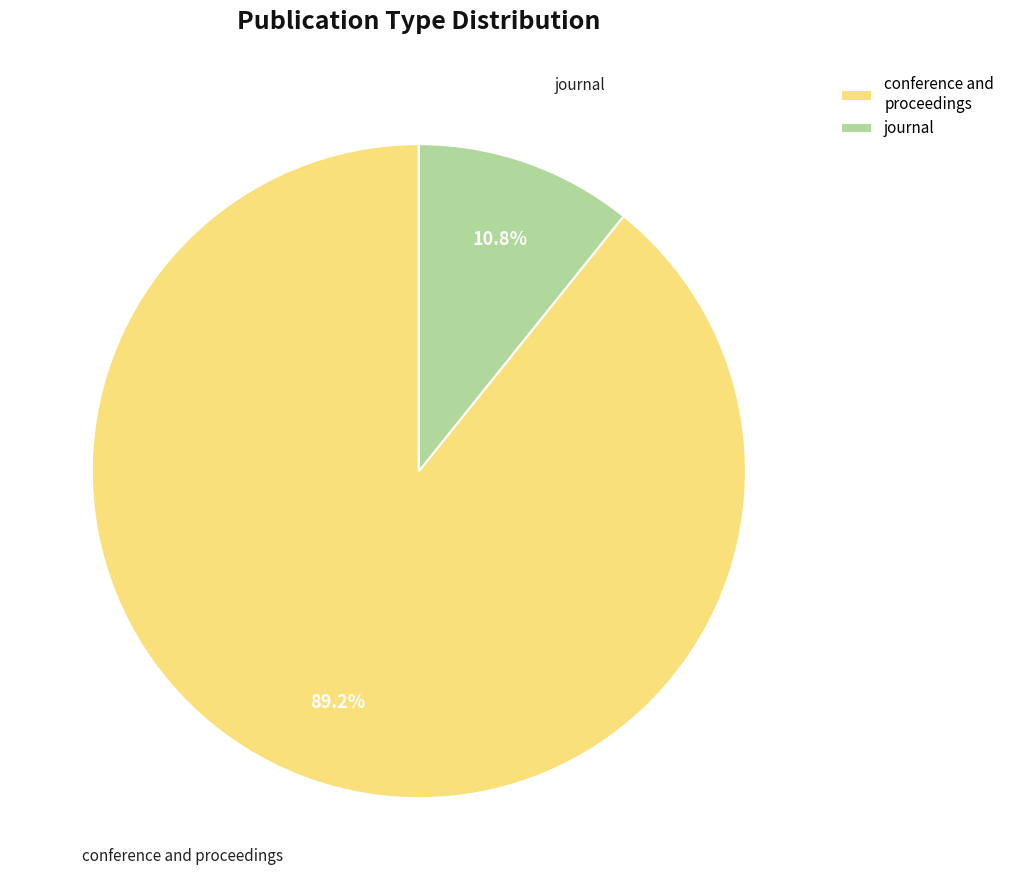

To the nearest percent, what is the average slice percentage?

50%